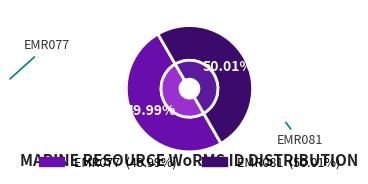

To the nearest percent, what portion does EMR077 represent?

50%